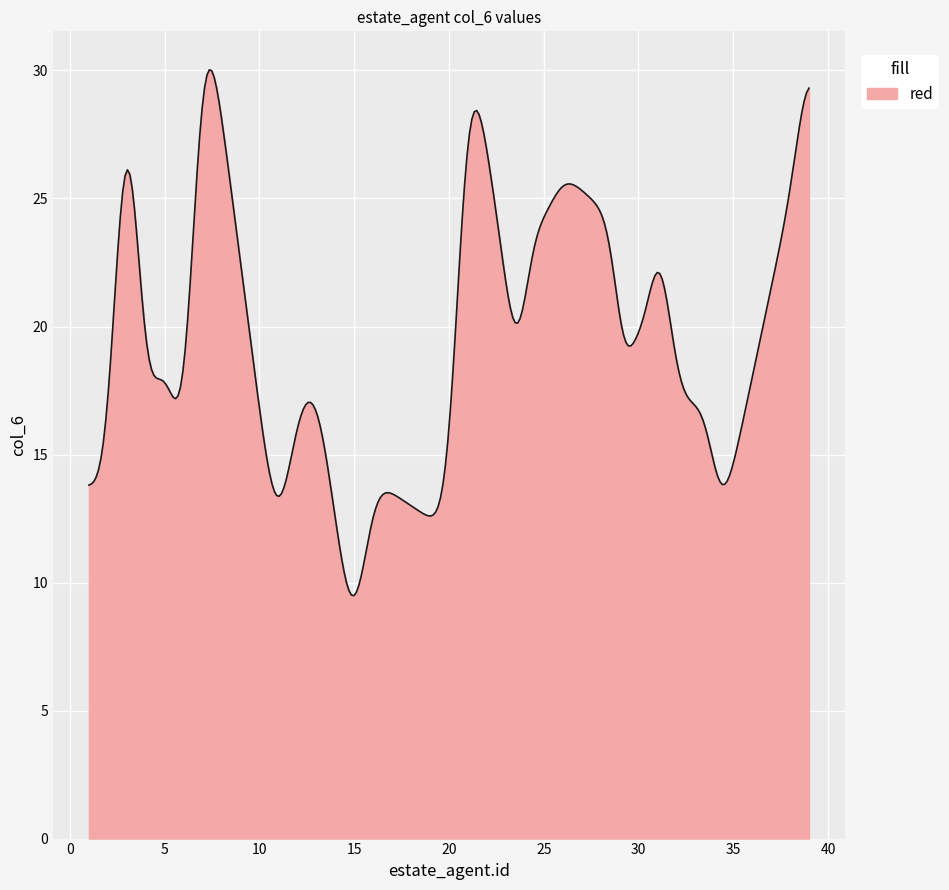

What is the minimum value shown in the chart?

9.5